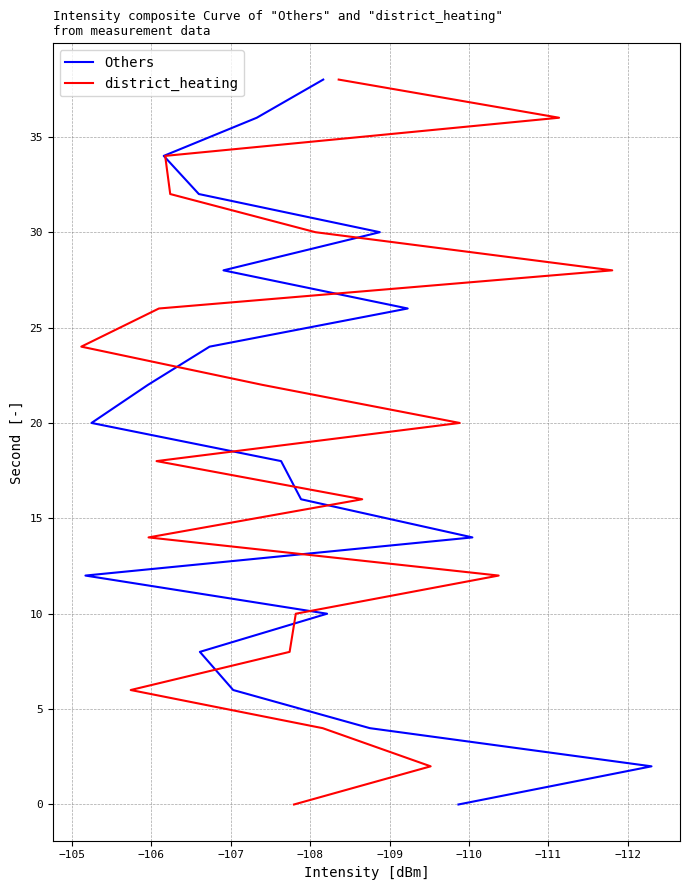

How many lines are shown in the chart?

2